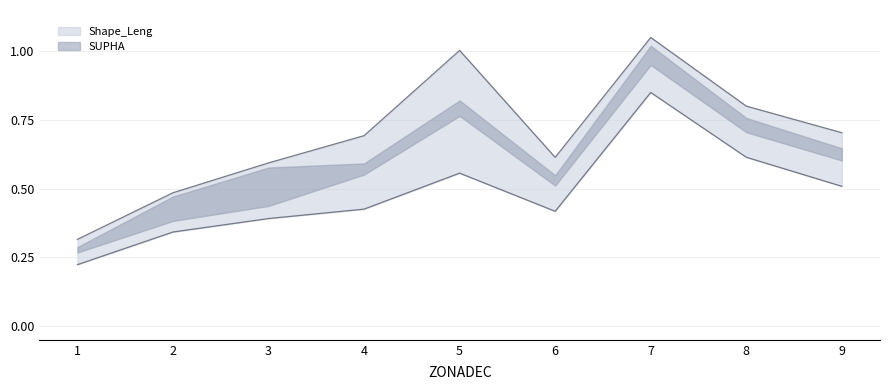

How many Shape_Leng values are between 0 and 1?

9